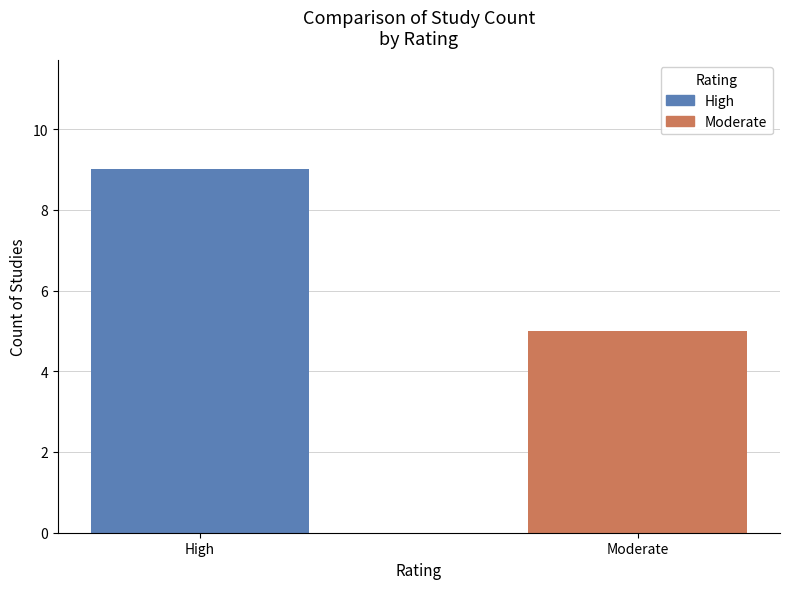

What is the sum of all values?

14